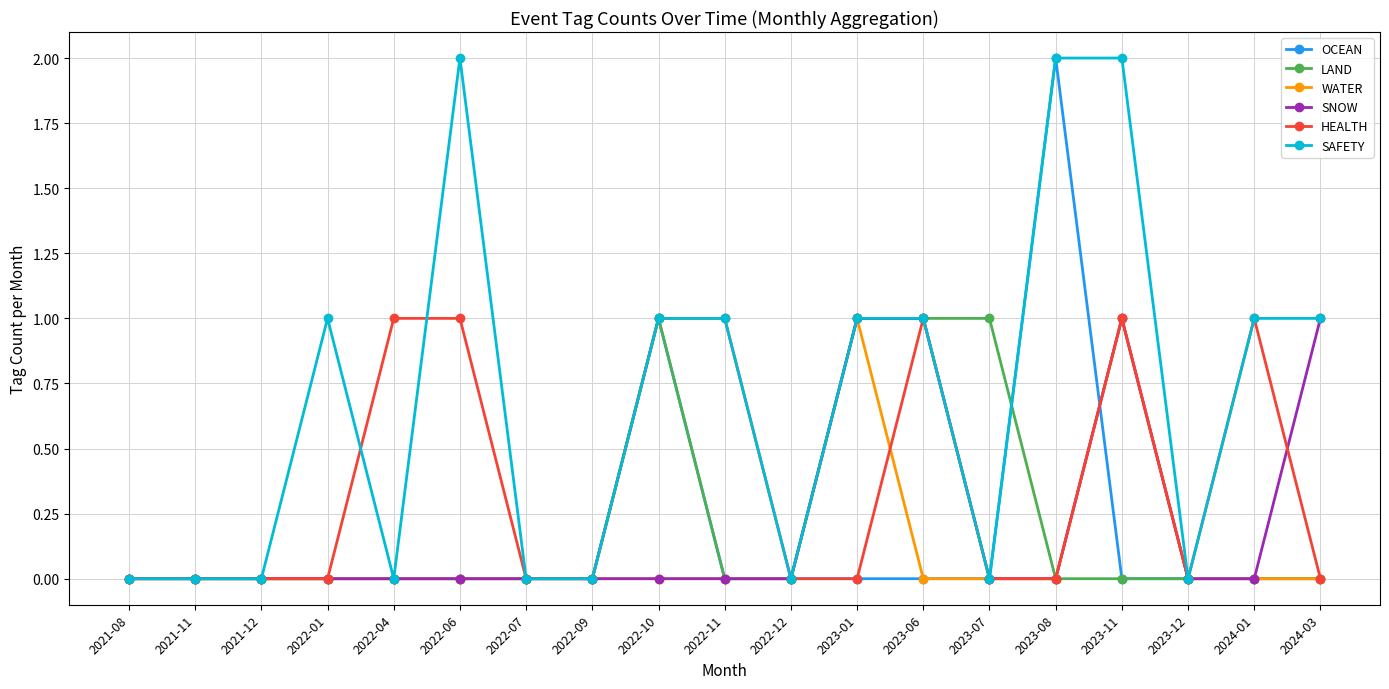

What is the highest value of the LAND series?

1